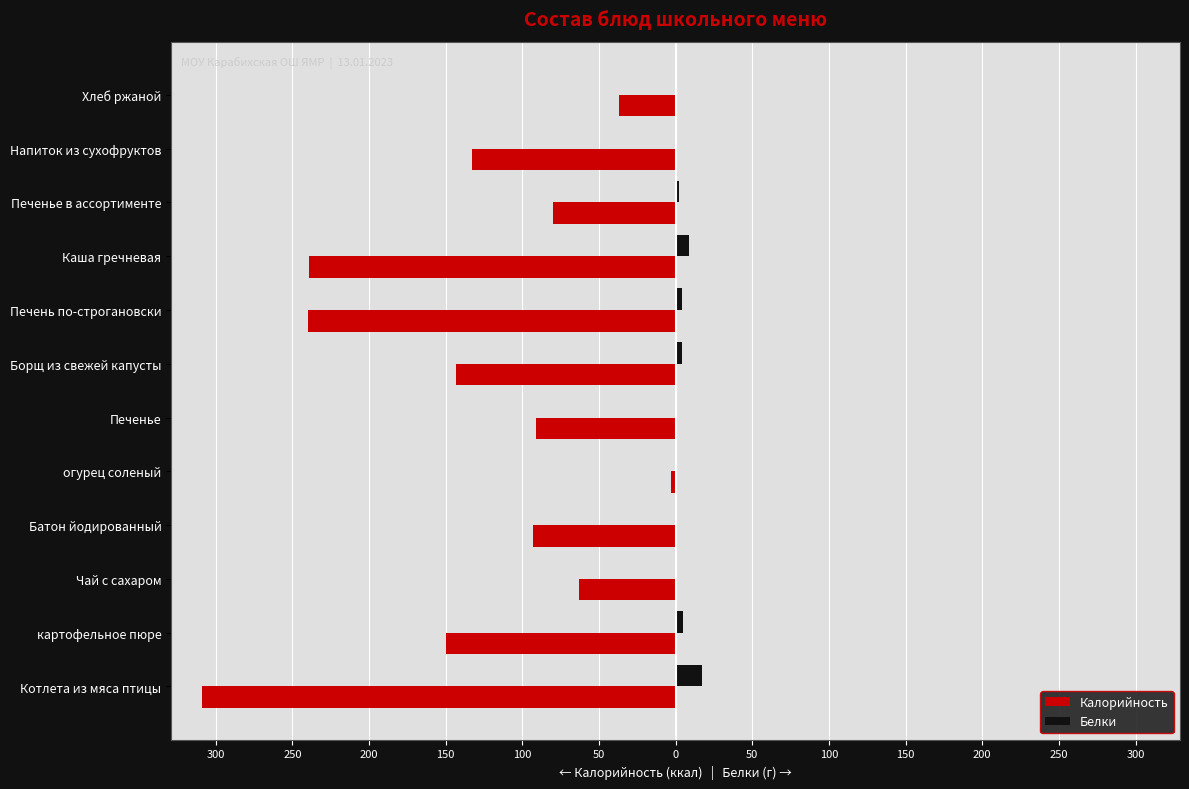

What are all the series names shown in the legend?

Калорийность, Белки